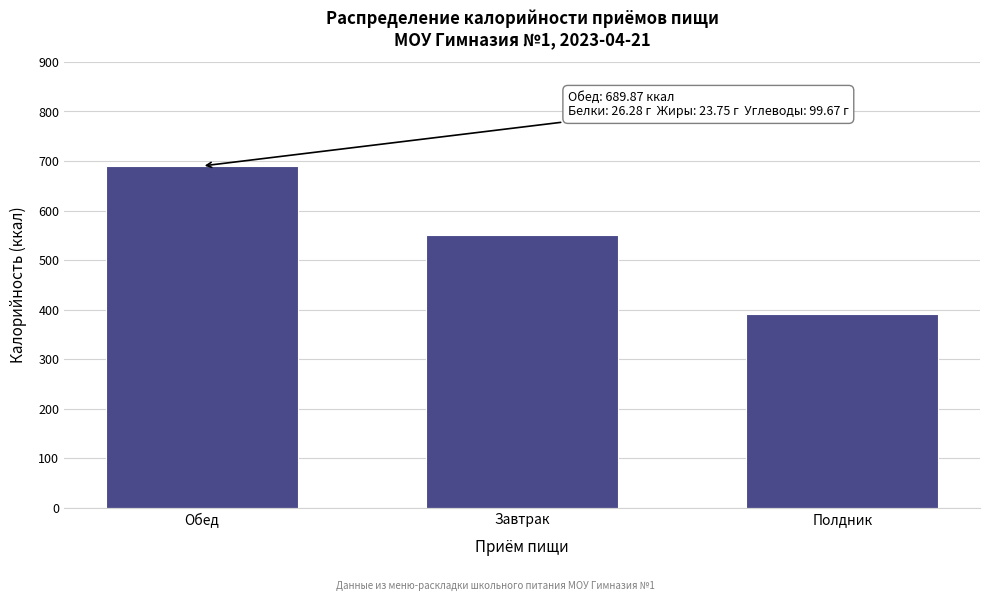

Reading left to right, list all the values displayed in this chart.

Обед=689.9	Завтрак=551.2	Полдник=391.1